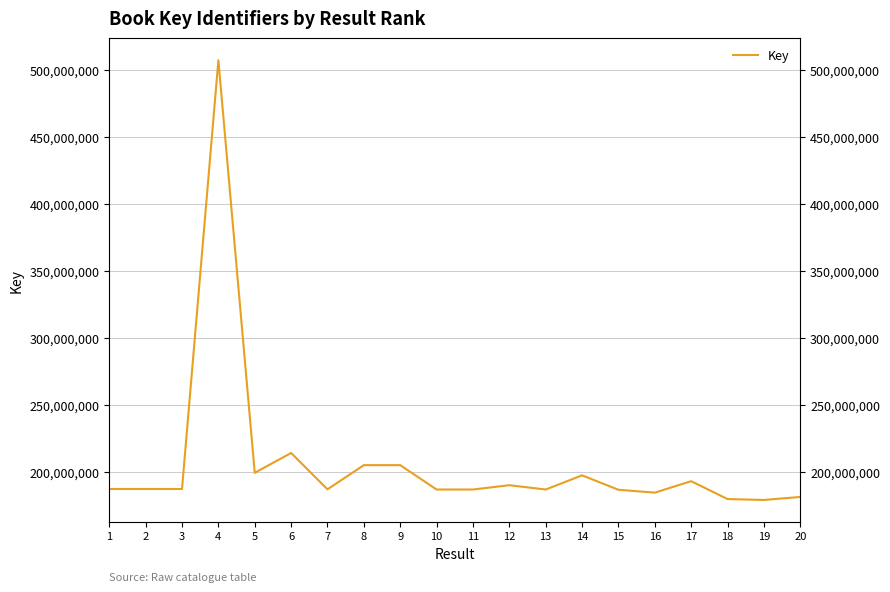

Reading right to left, list all the values displayed in this chart.

20=181707885	19=179443030	18=180128332	17=193455088	16=184916537	15=187055516	14=197810735	13=187241281	12=190453918	11=187242107	10=187243057	9=205417942	8=205418461	7=187385937	6=214497877	5=199697669	4=507407007	3=187627469	2=187633029	1=187633940